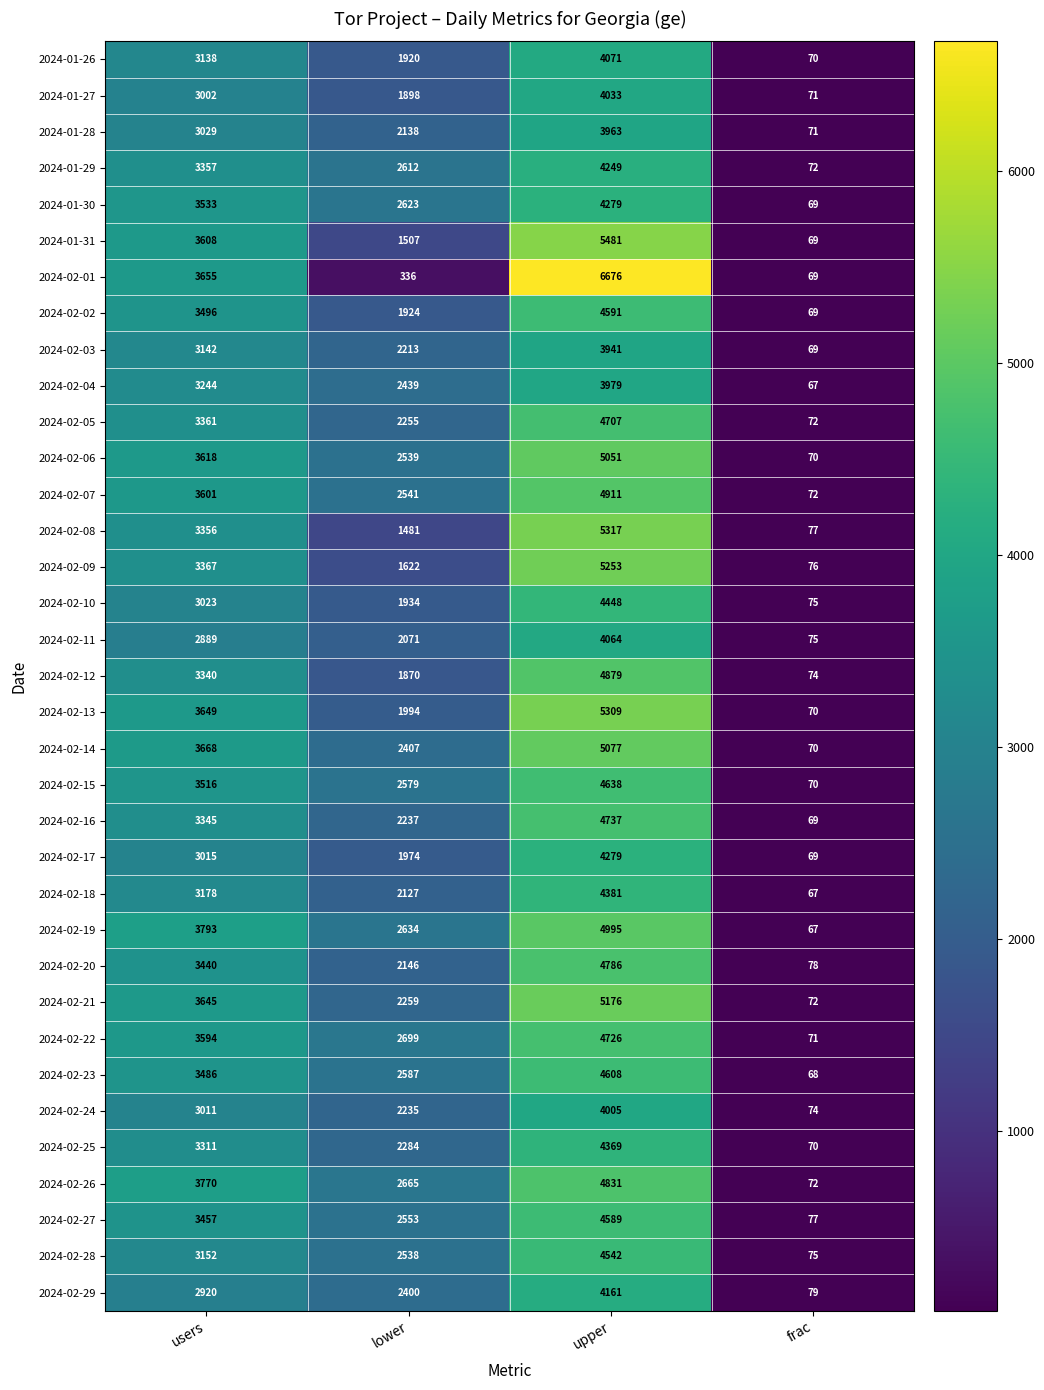

What is the minimum value for 2024-02-16?

69